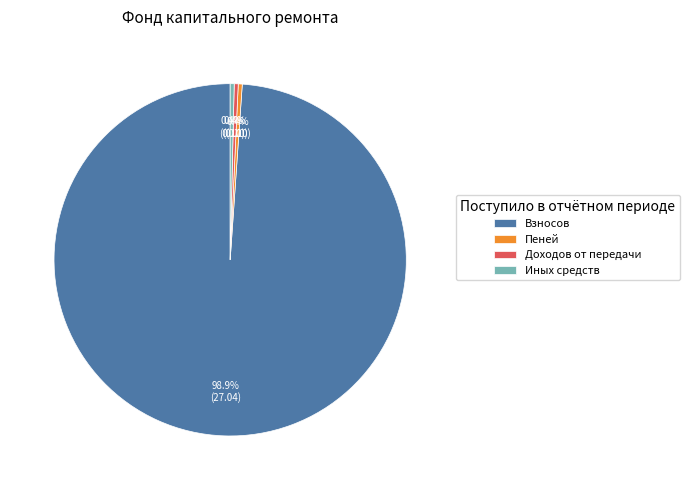

What percentage is NOT represented by Иных средств?

99.6%